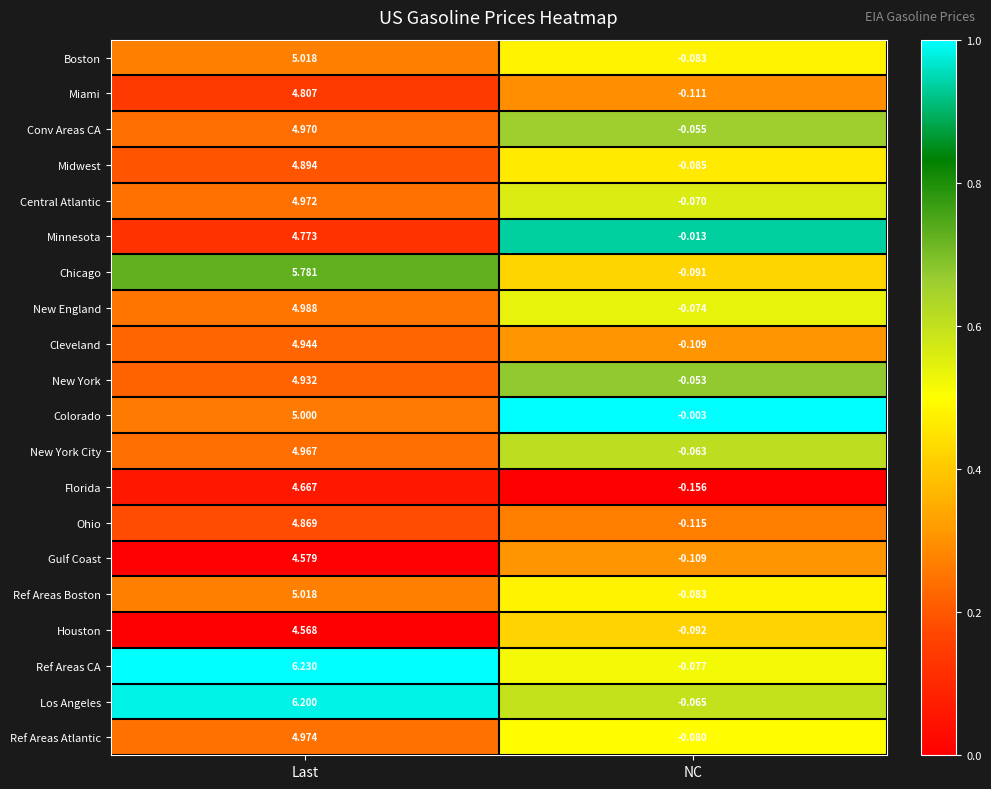

How many series are shown in this chart?

20